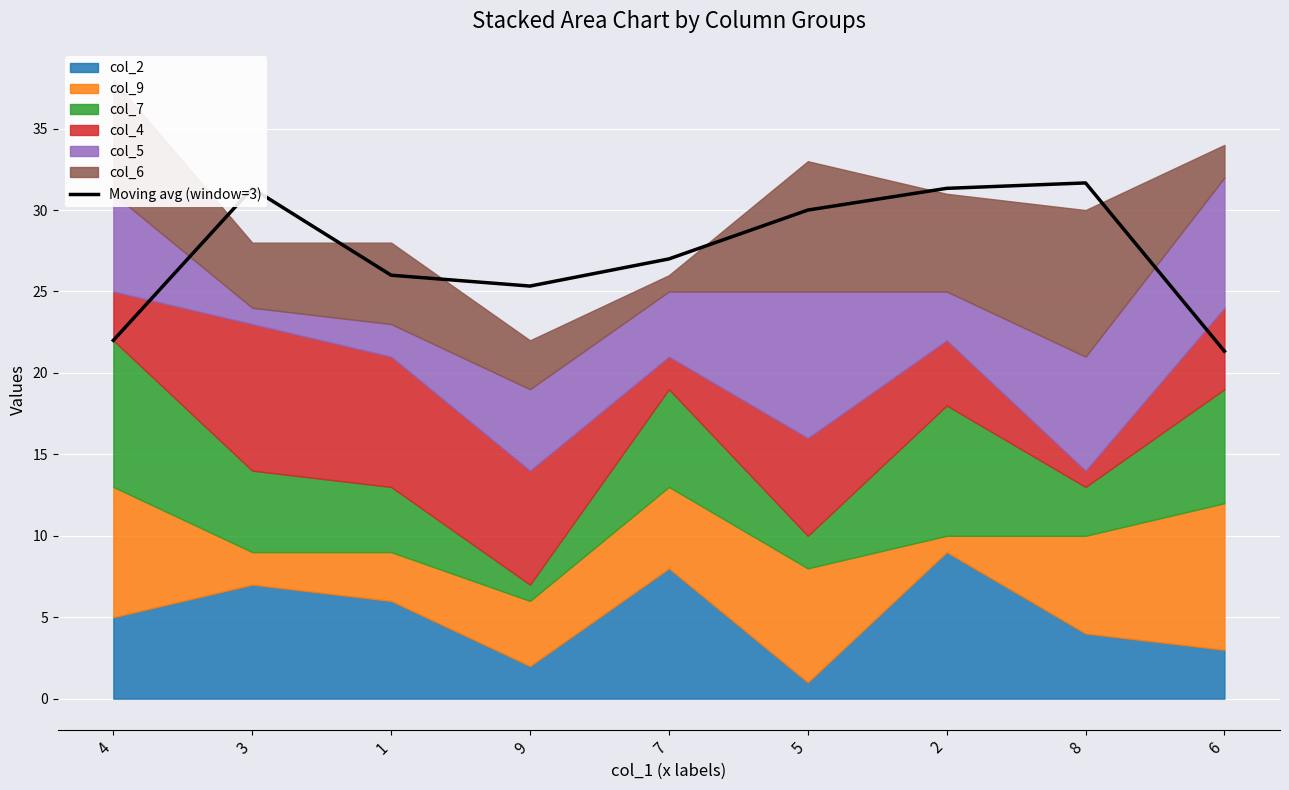

What is the smallest value displayed?

21.3